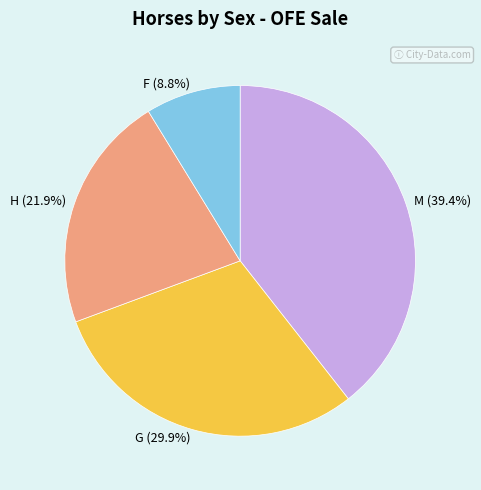

To the nearest percent, what portion does M represent?

39%